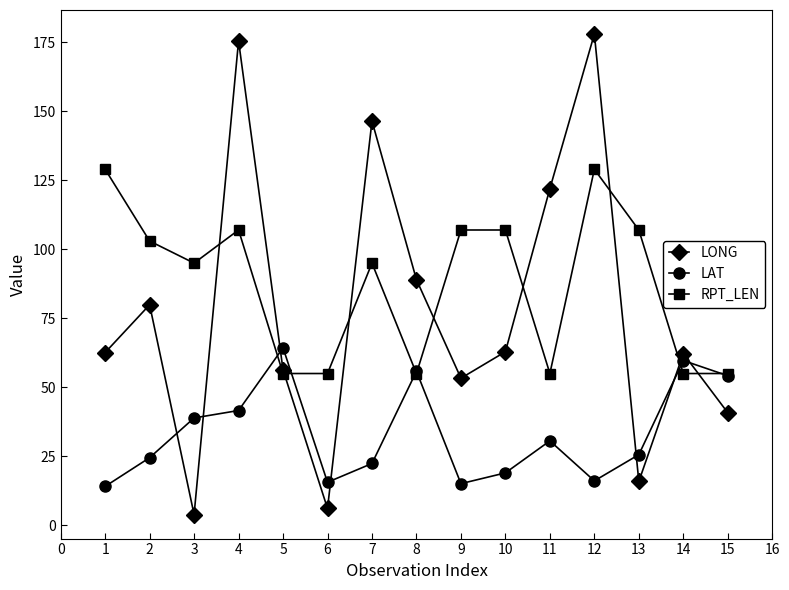

What is the maximum value for RPT_LEN?

129.0